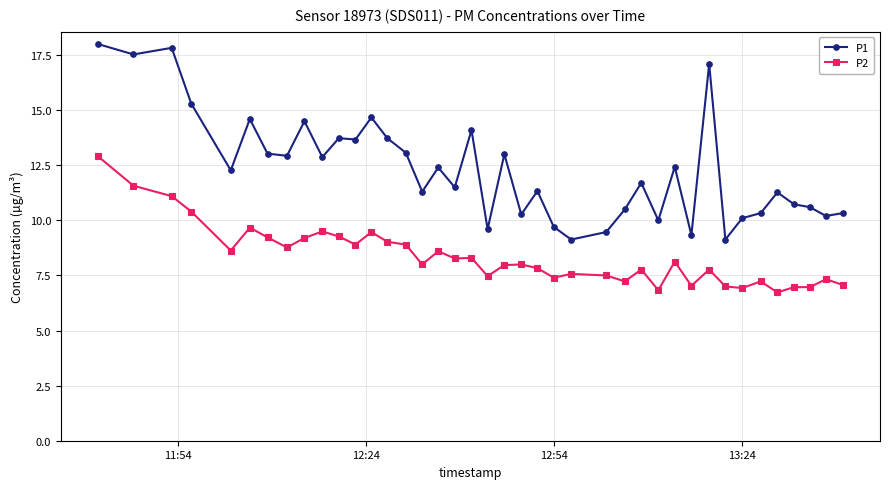

What is the difference between the maximum and second lowest values in the P1 series?

8.9